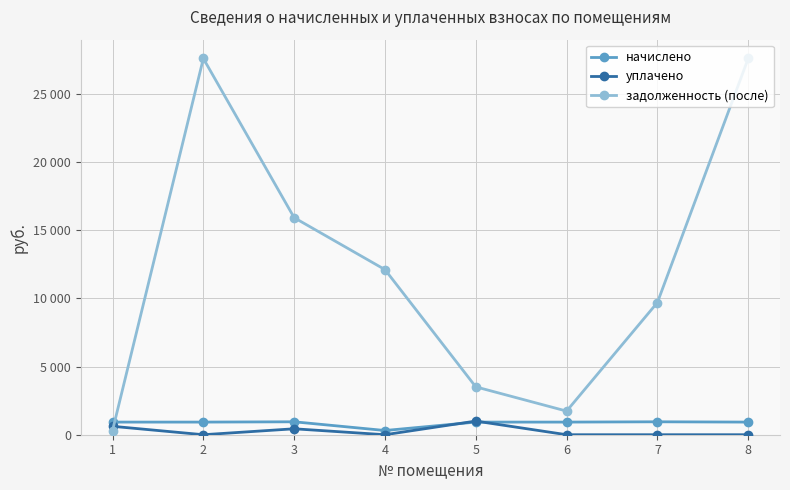

Is this an area chart (filled region under the line)?

No